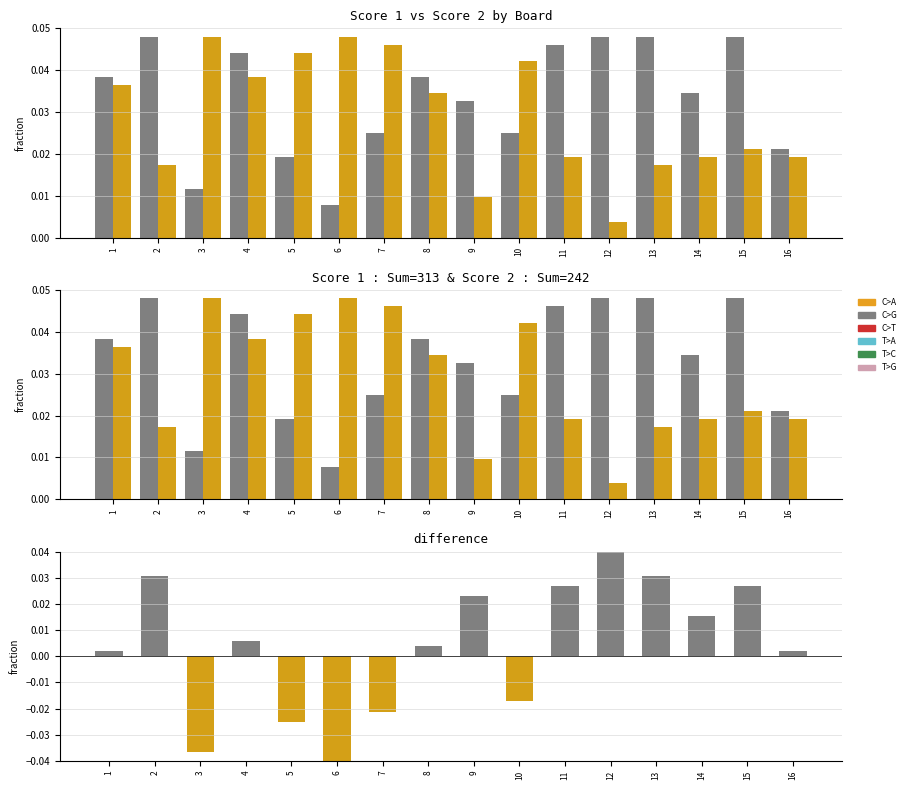

Which series changed the most between 8 and 15?

Score 1 - Score 2 (pos)